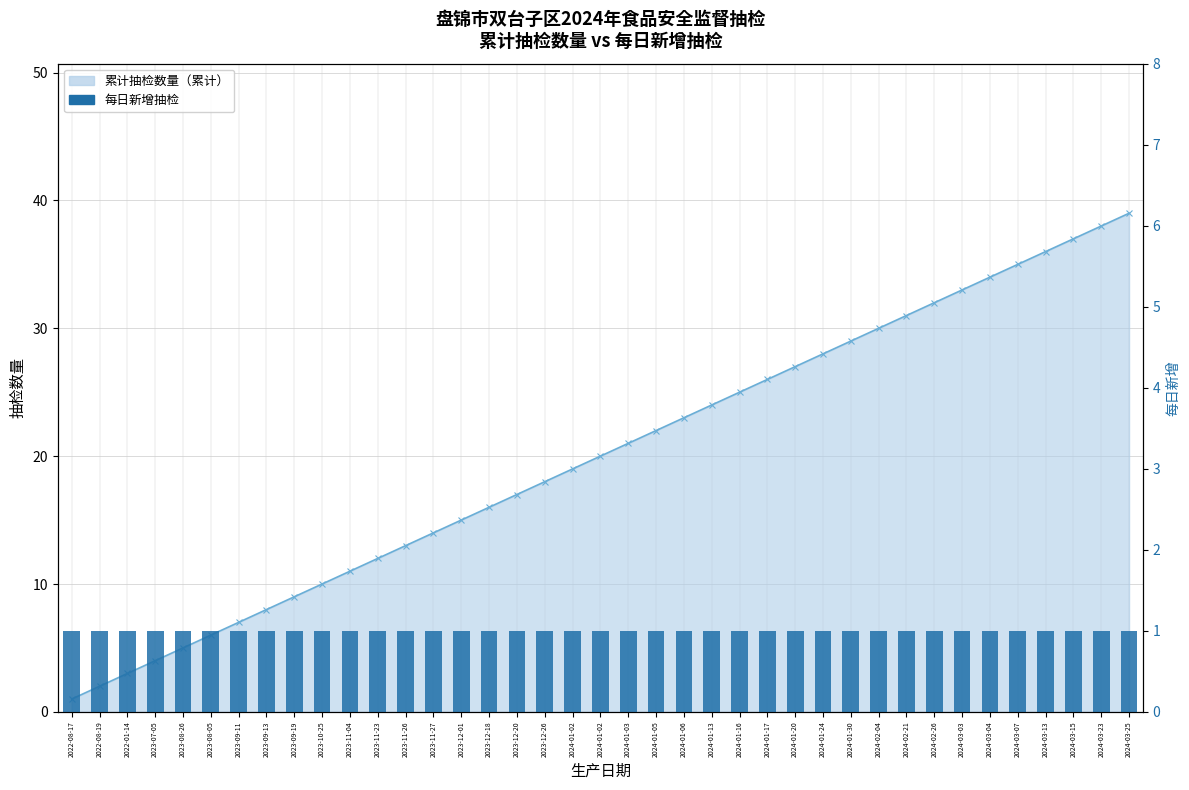

Does the chart contain any negative values?

No